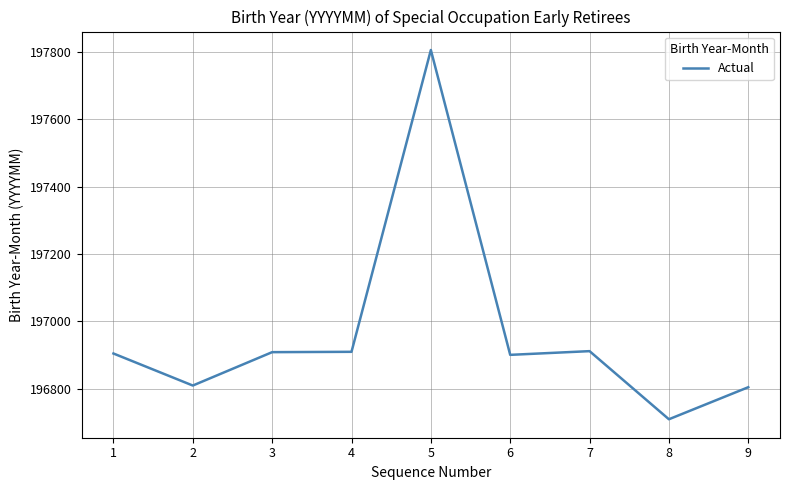

What value does the data have at 7, to the nearest 10?

196910